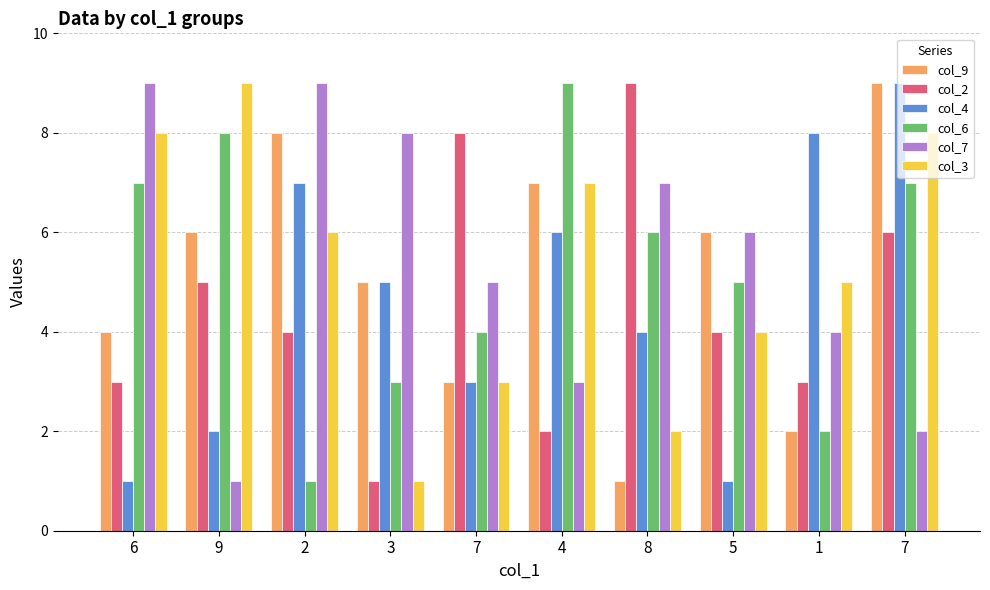

How many bars are there in total?

60